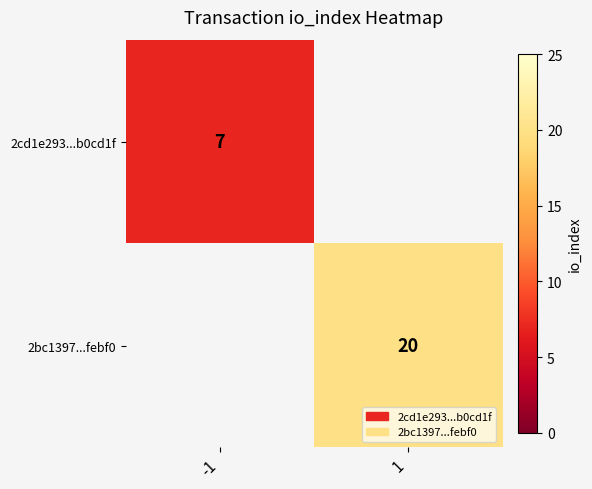

The value of 2cd1e293...b0cd1f at -1 is 7. True or false?

True